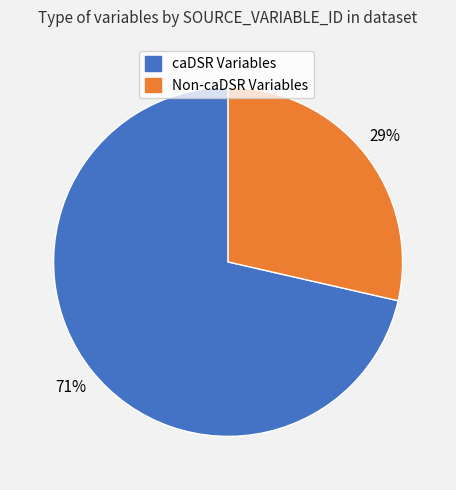

To the nearest percent, what is the average slice percentage?

50%